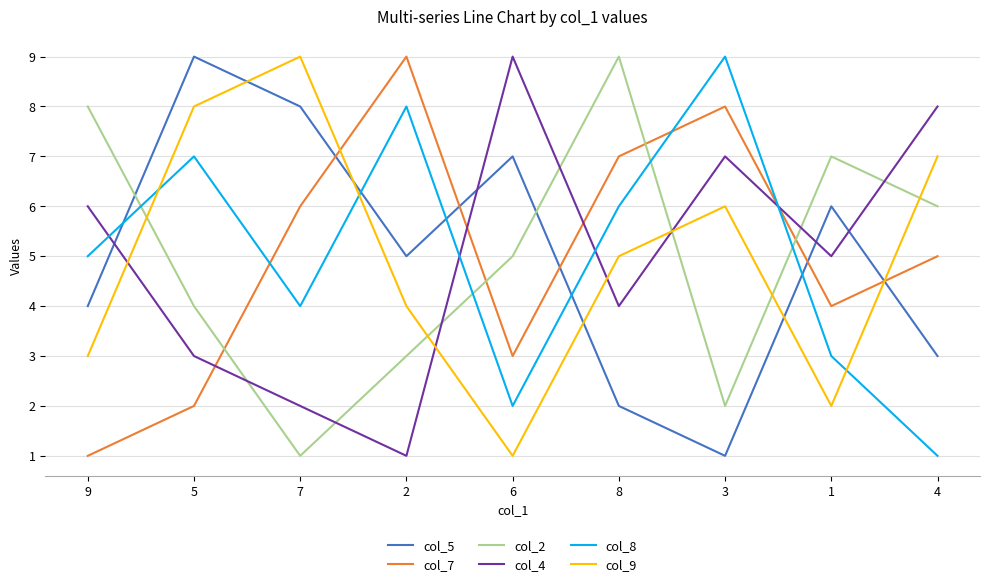

The value of col_4 at 5 is 5. True or false?

False